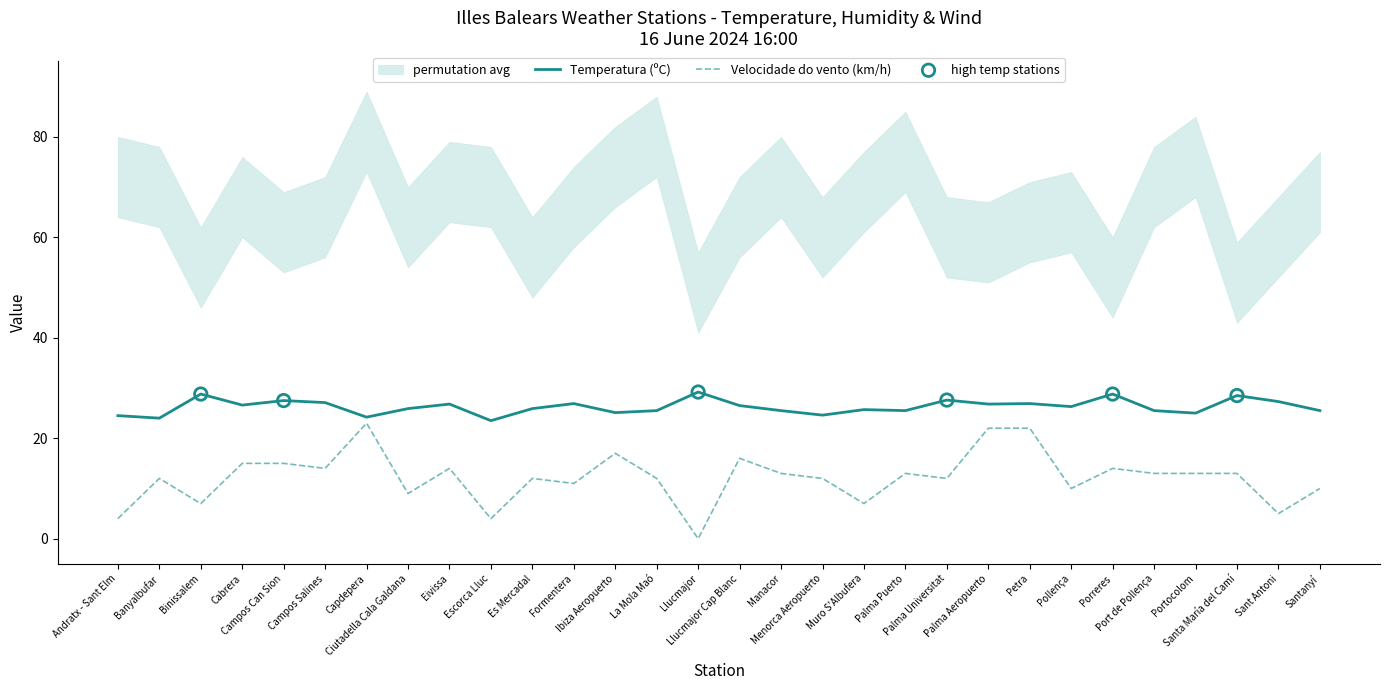

Which series has the widest spread of Y values?

Velocidade do vento (km/h)